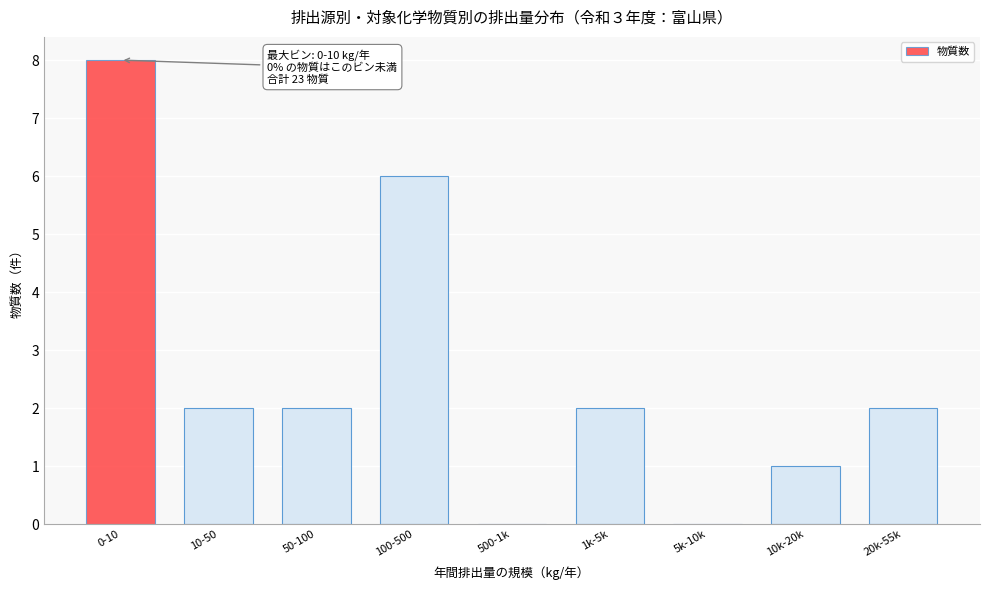

Reading right to left, what are all the values shown in this chart?

20k-55k=2	10k-20k=1	5k-10k=0	1k-5k=2	500-1k=0	100-500=6	50-100=2	10-50=2	0-10=8